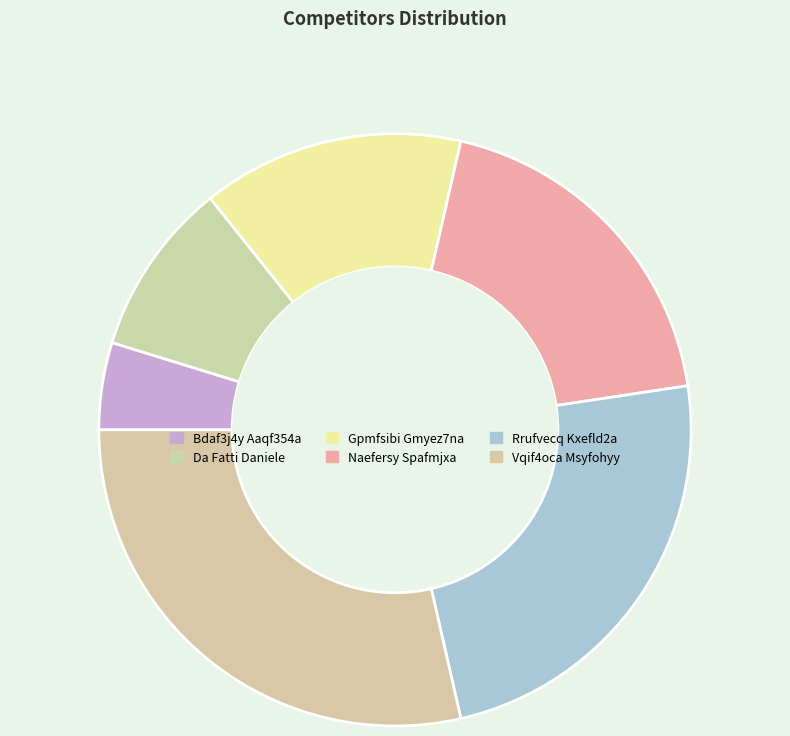

True or false: Da Fatti Daniele accounts for 4% of the total.

False